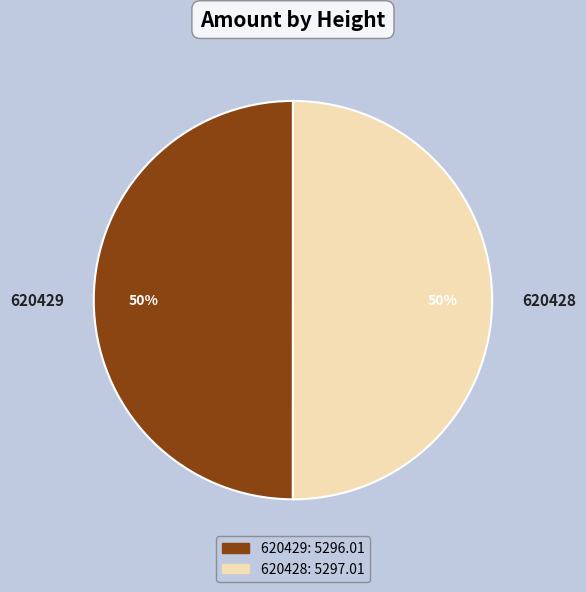

True or false: 620428 accounts for 63% of the total.

False